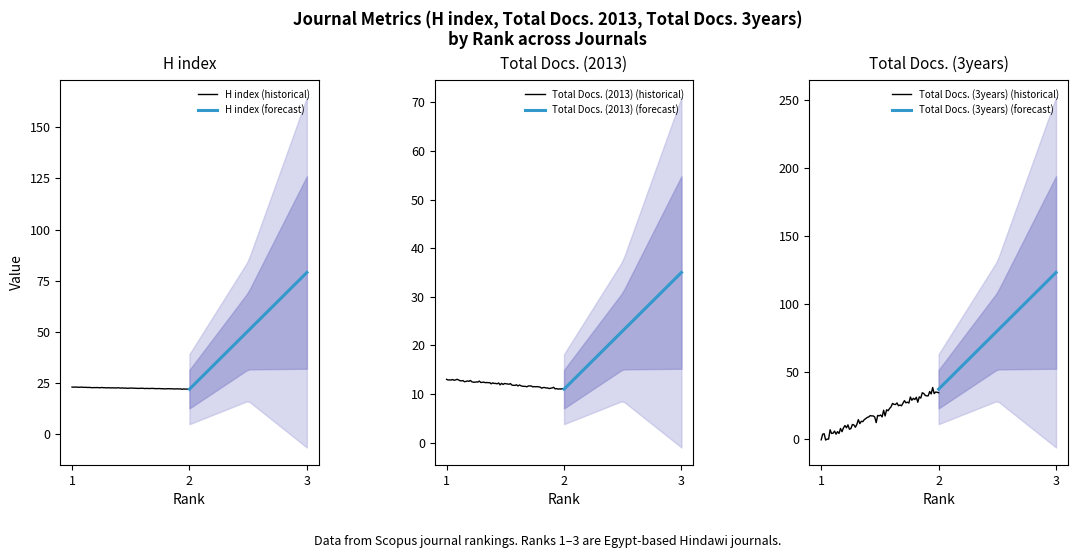

The value of H index at 1 is 23. True or false?

True